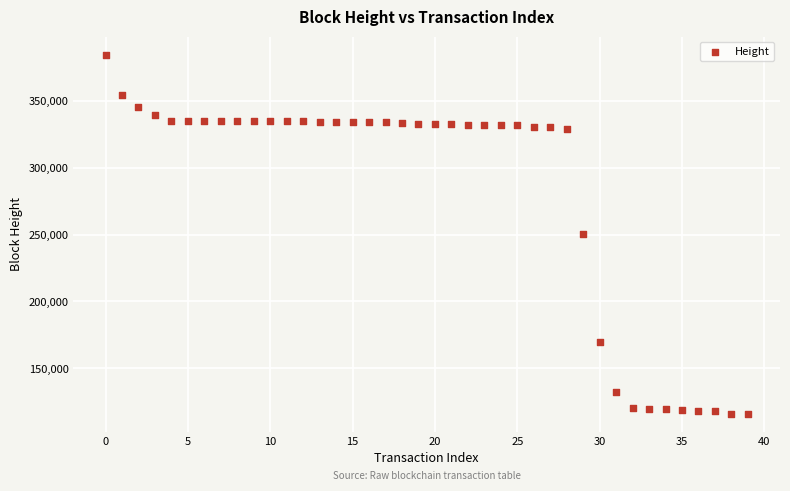

What is the range of Y values (max minus min)?

268269